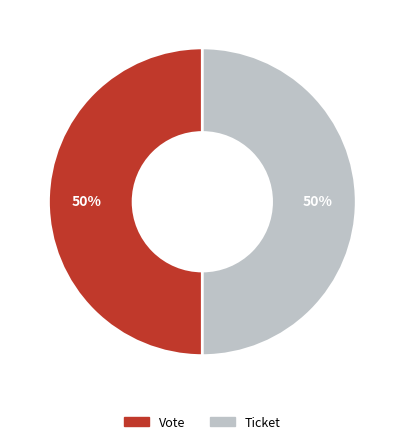

Combined, do Ticket and Vote account for over 50%?

Yes